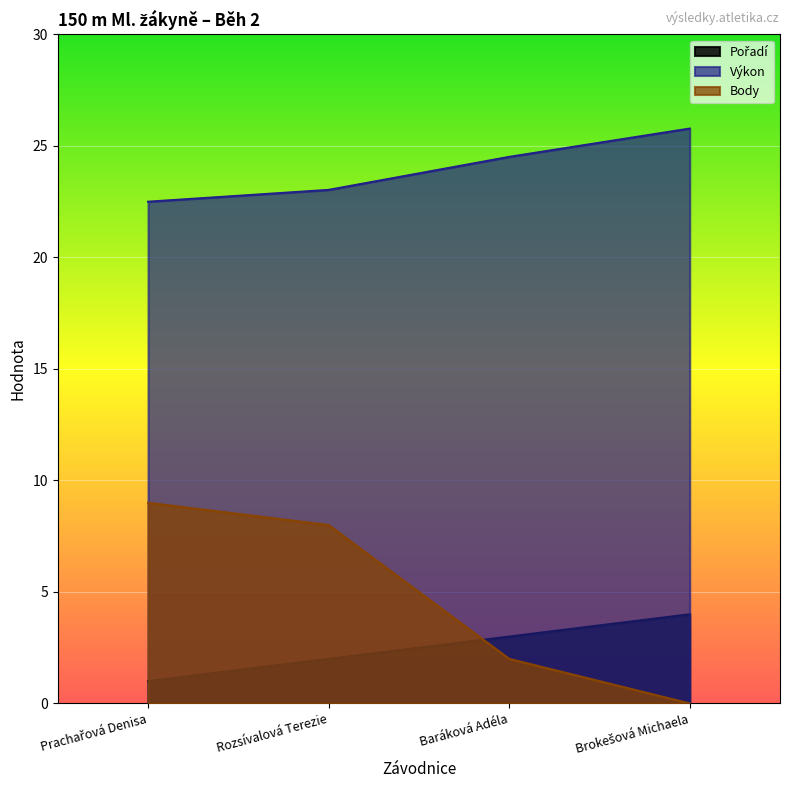

Where does the Body series first go above 8?

Prachařová Denisa